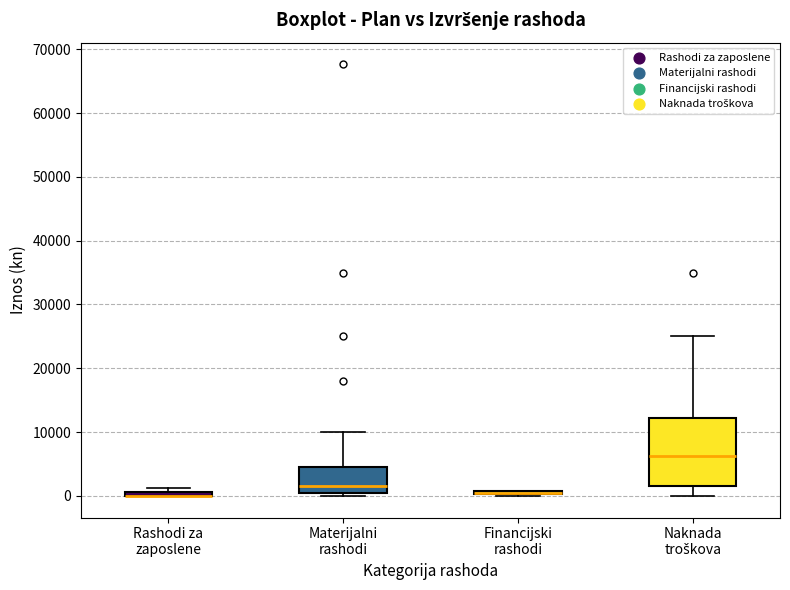

Which box is the tallest, from its lower edge to its upper edge?

Naknada troškova